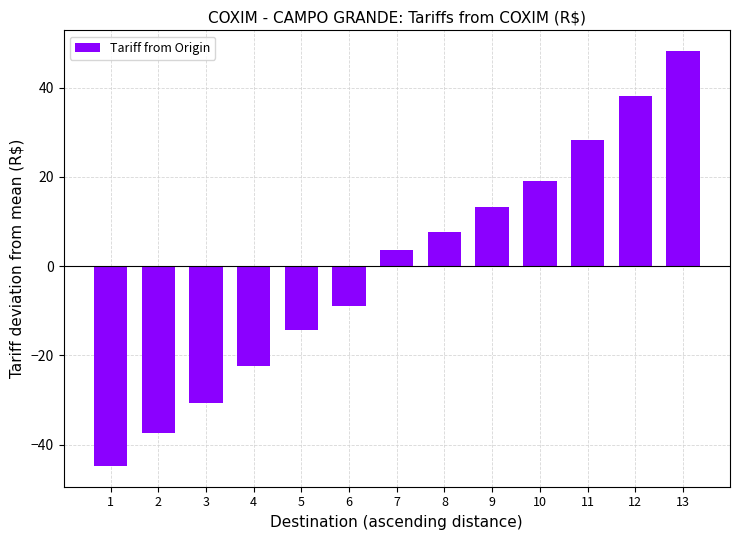

What is the value of the 7th bar from the left?

3.6